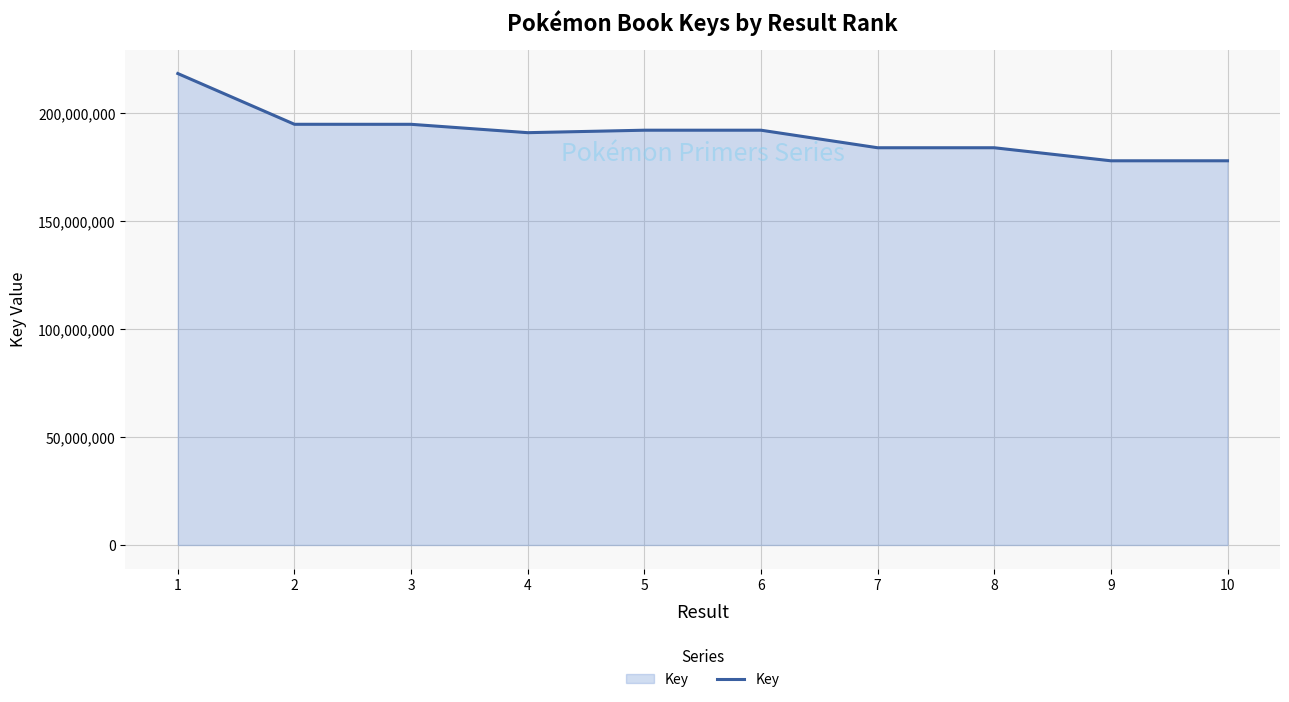

What is the sum of the values at 10 and 9?

355842363